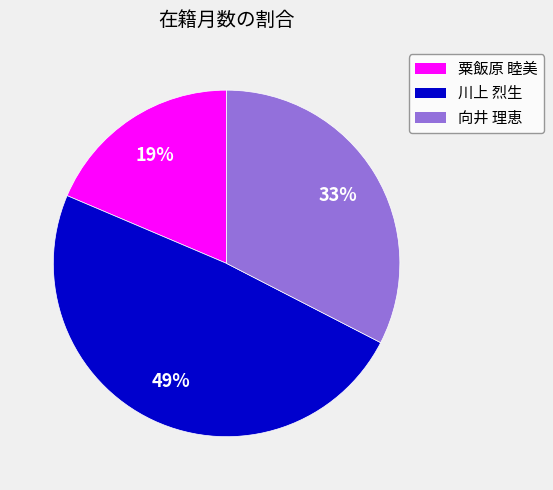

To the nearest percent, what percentage of the pie is 向井 理恵?

33%